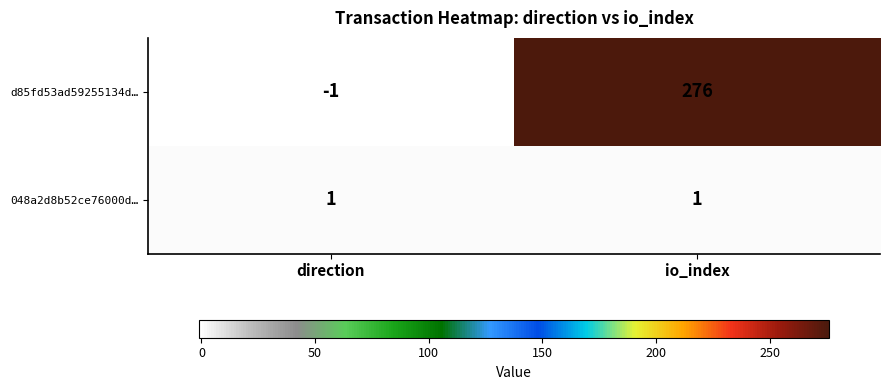

What is the sum of all d85fd53ad59255134d… values?

275